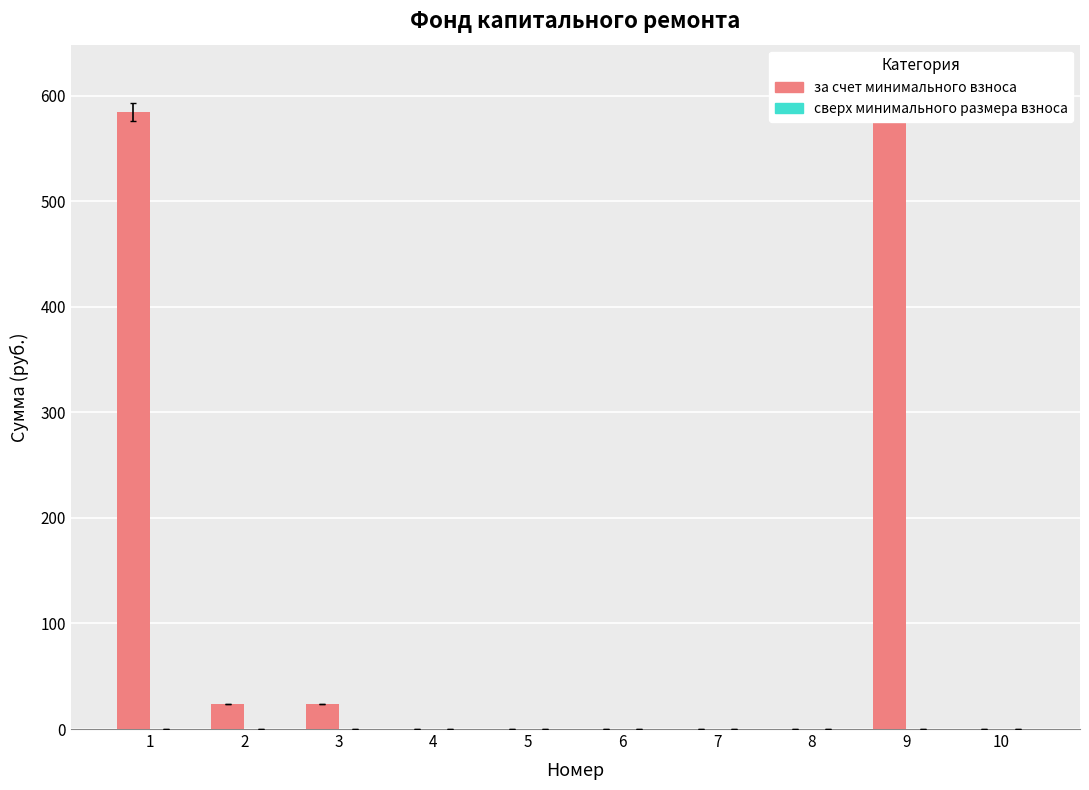

What is the maximum value for за счет минимального взноса?

608.5